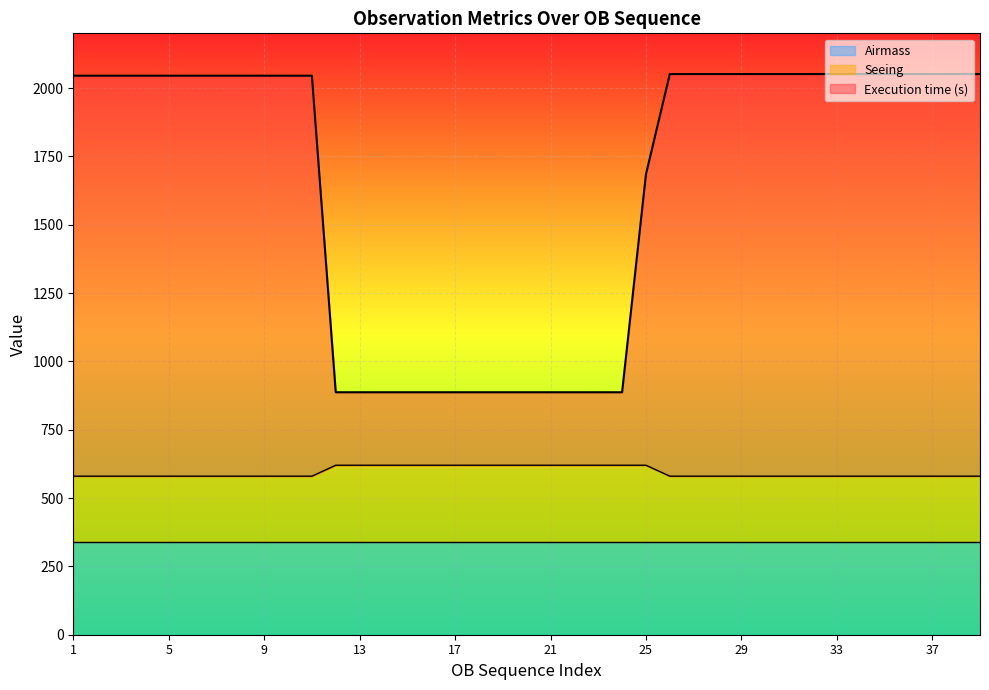

Which series has the largest total across all categories?

Execution time (s)